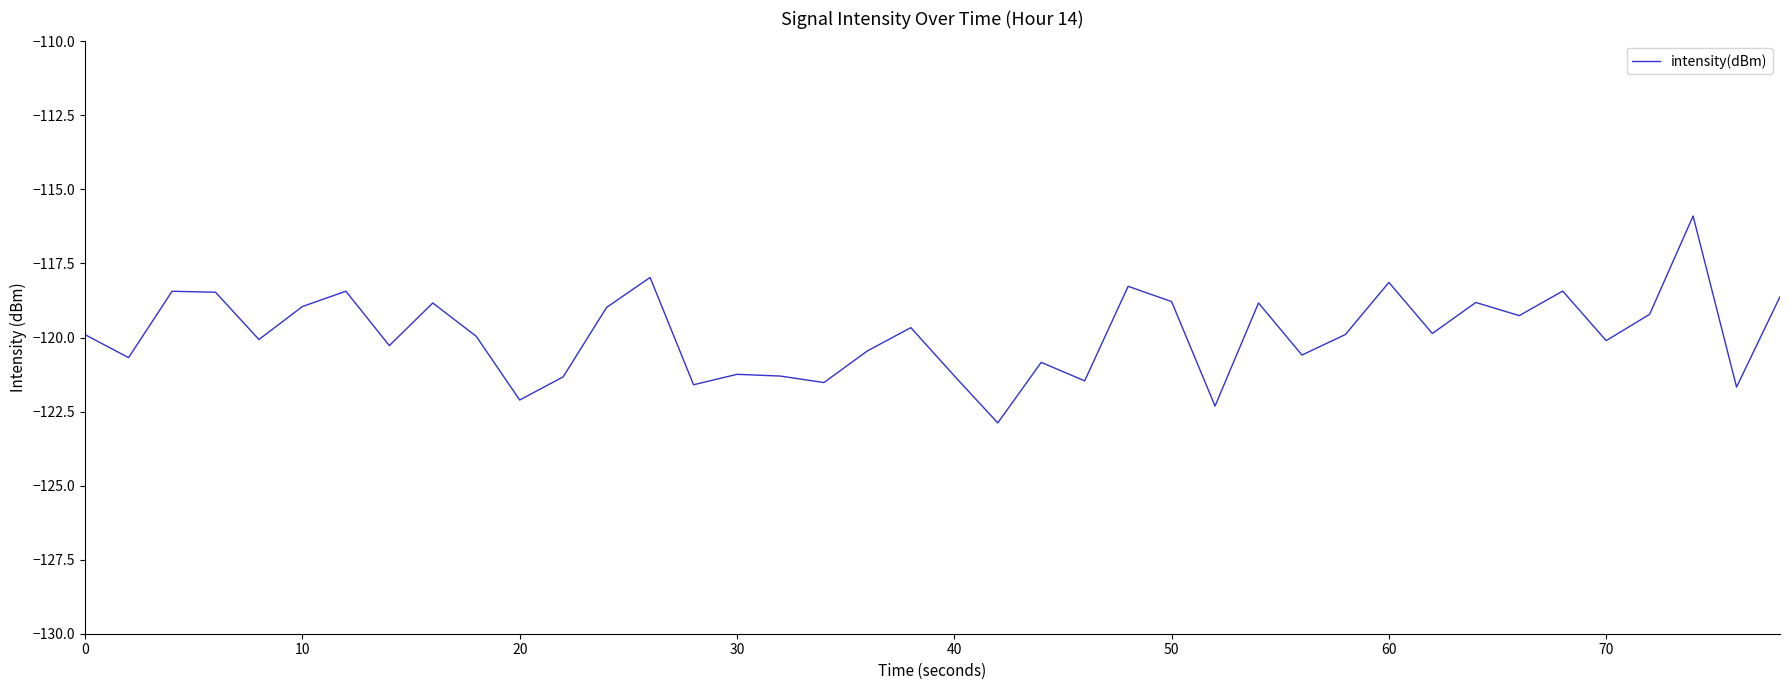

What is the greatest value displayed?

-115.9